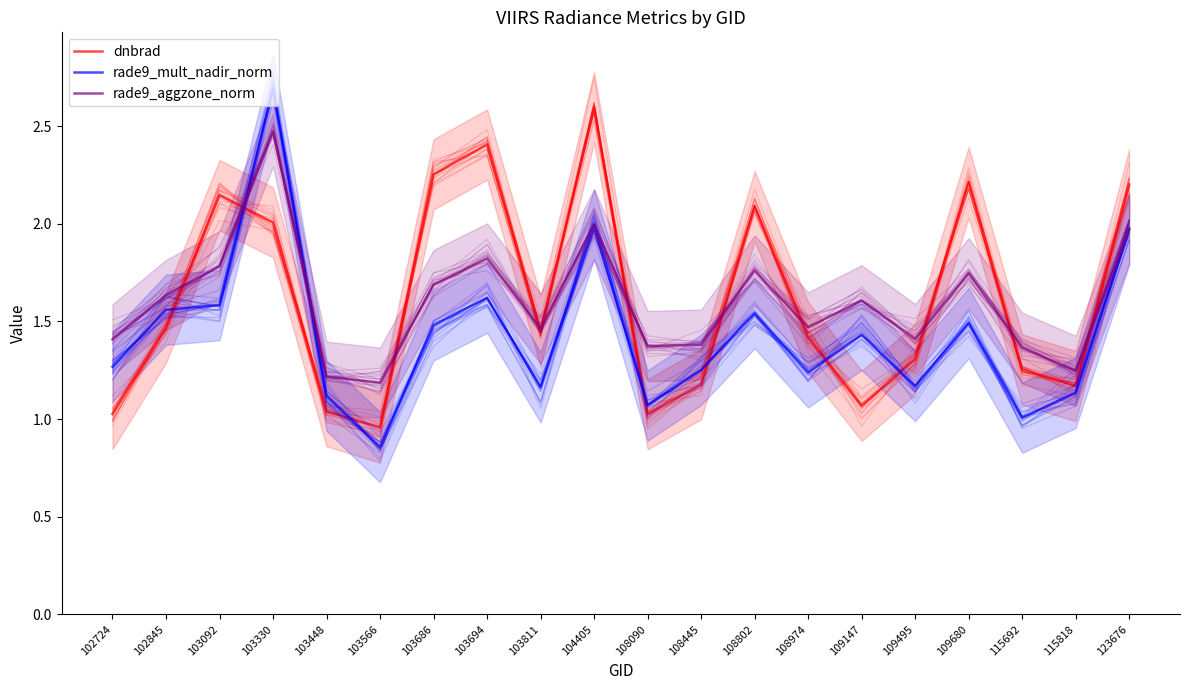

In rade9_aggzone_norm, how many points are lower than both neighbors (excluding endpoints)?

6